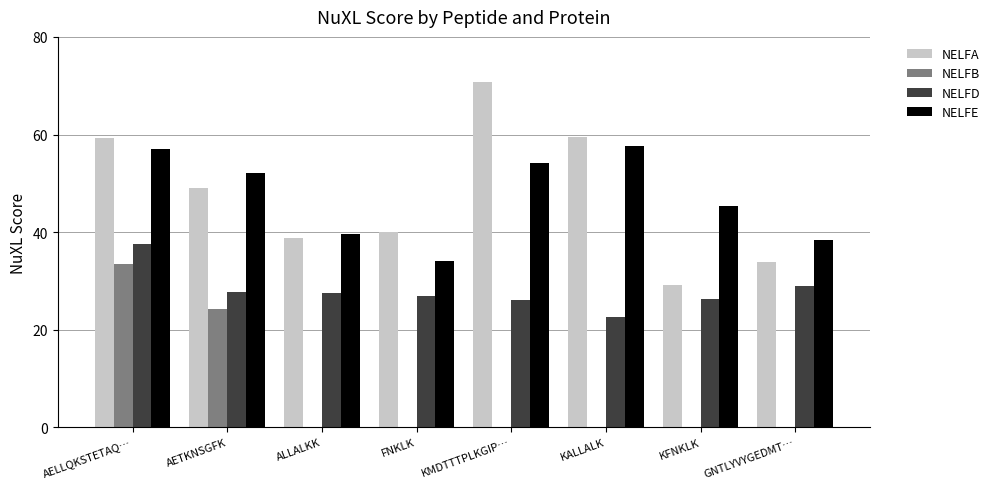

What is the total value across all series at KMDTTTPLKGIP…?

150.9